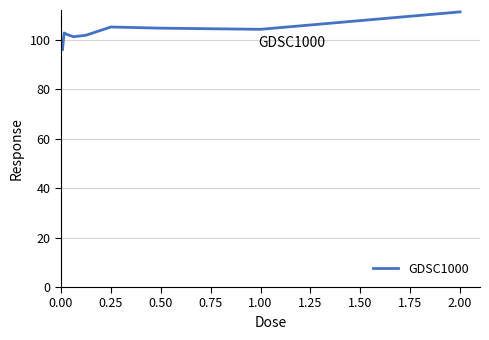

What is the difference between the maximum and minimum values?

15.2